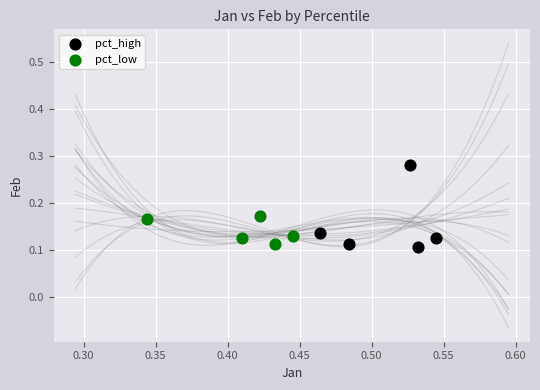

Which series reaches the maximum Y coordinate?

pct_high